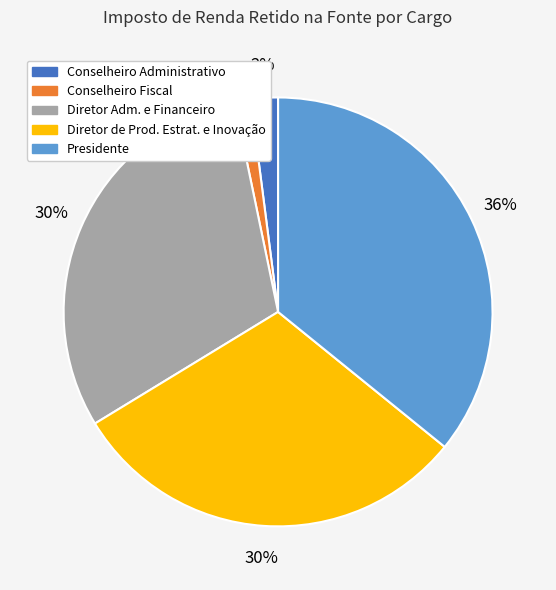

What is the largest slice in the pie chart?

Presidente